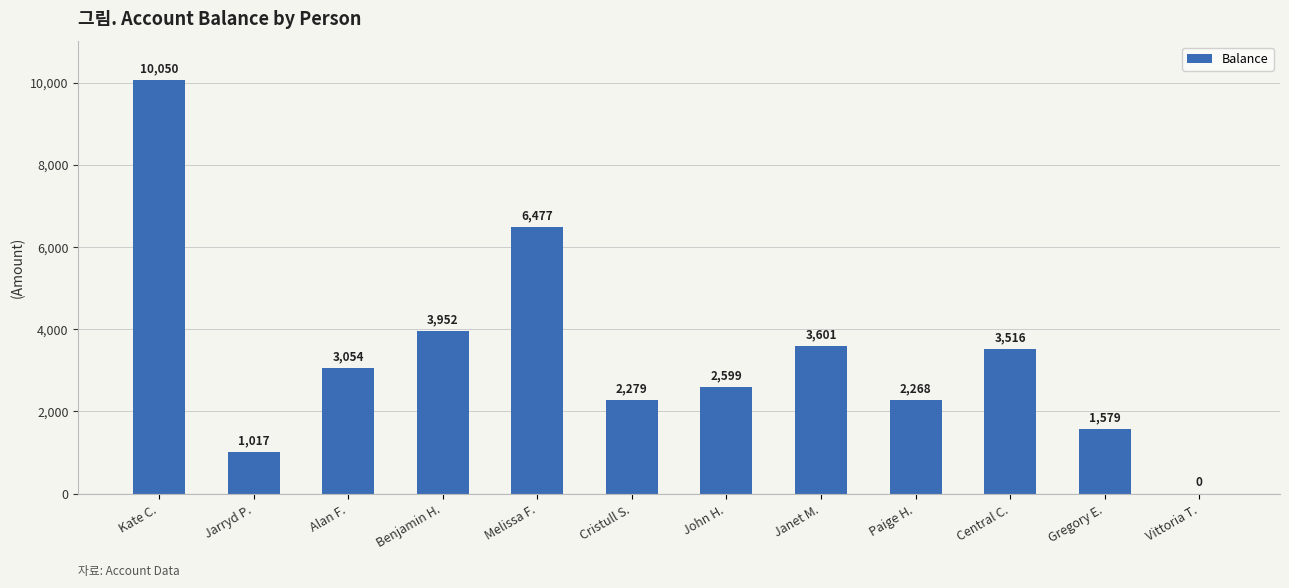

Between Benjamin H. and Cristull S., which is larger?

Benjamin H.